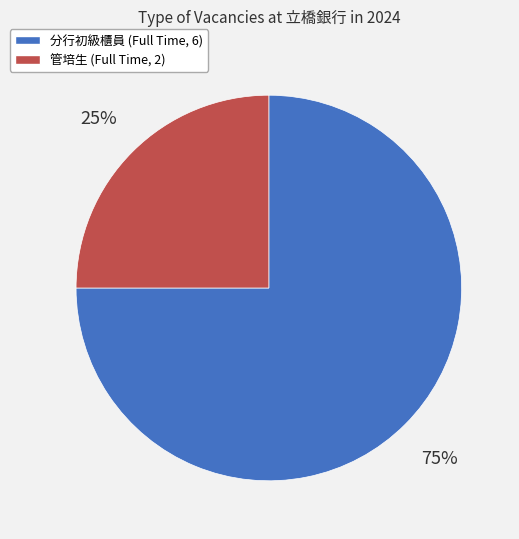

To the nearest percent, what is the average slice percentage?

50%